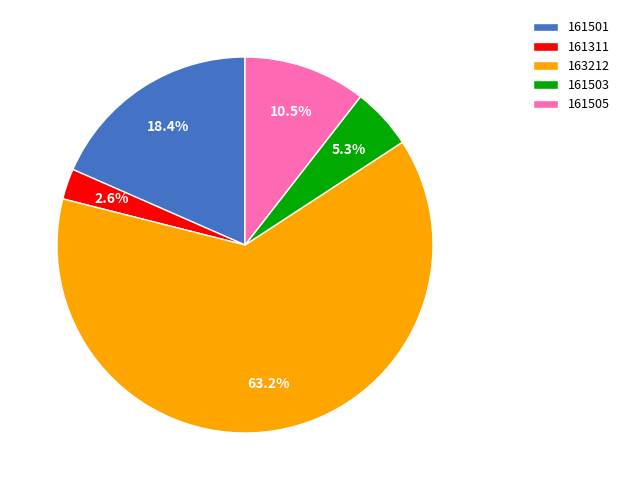

What is the ratio of the value at 161505 to the value at 161501?

0.6